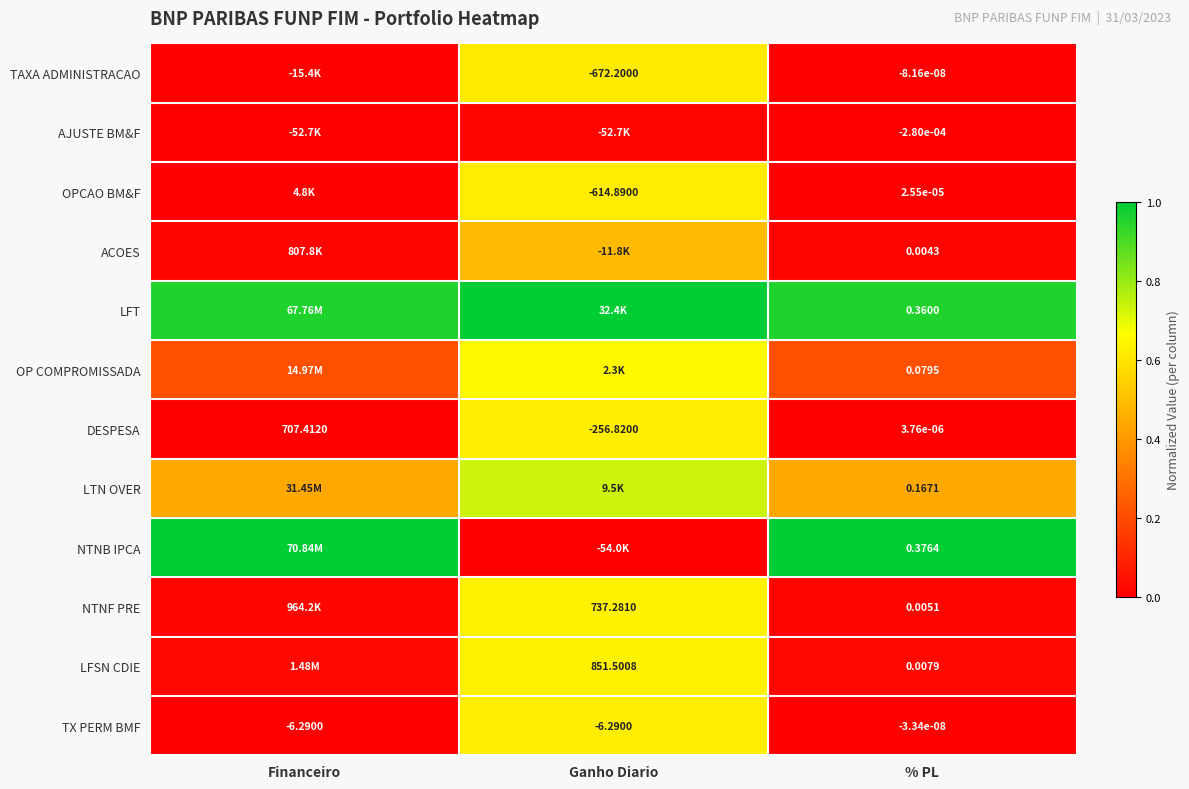

Rank the series at % PL from highest to lowest value.

NTNB IPCA, LFT, LTN OVER, OP COMPROMISSADA, LFSN CDIE, NTNF PRE, ACOES, OPCAO BM&F, DESPESA, TX PERM BMF, TAXA ADMINISTRACAO, AJUSTE BM&F